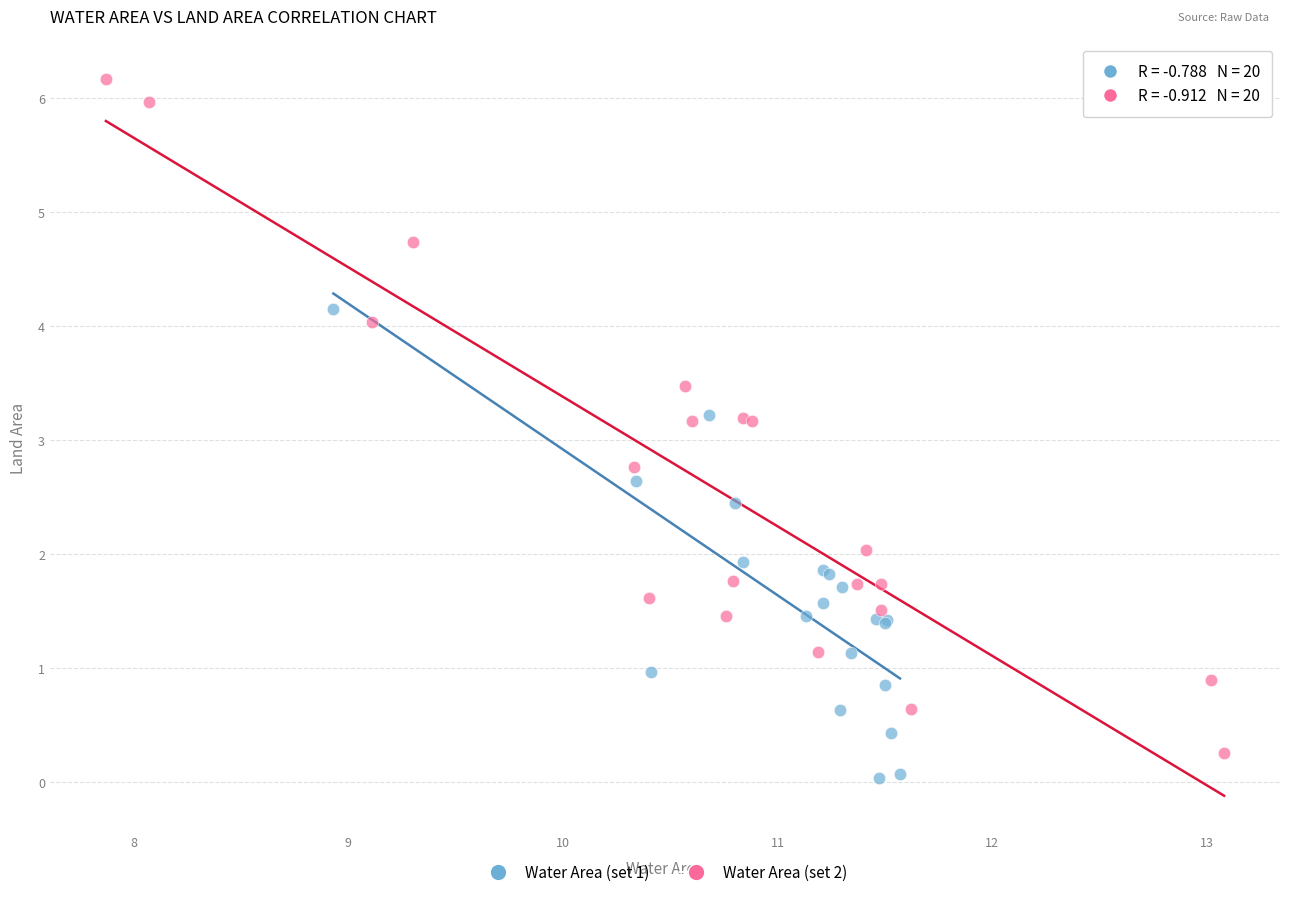

Which series has the largest Y range (max minus min)?

Water Area (set 2)